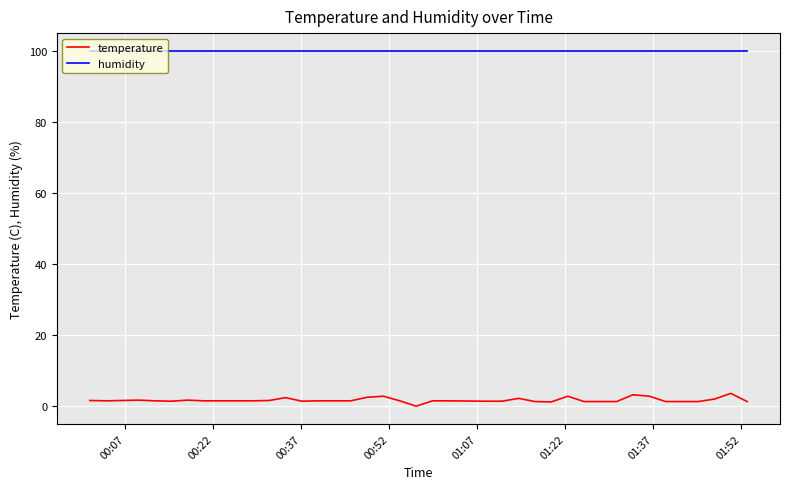

What is the average value of the humidity series?

99.9